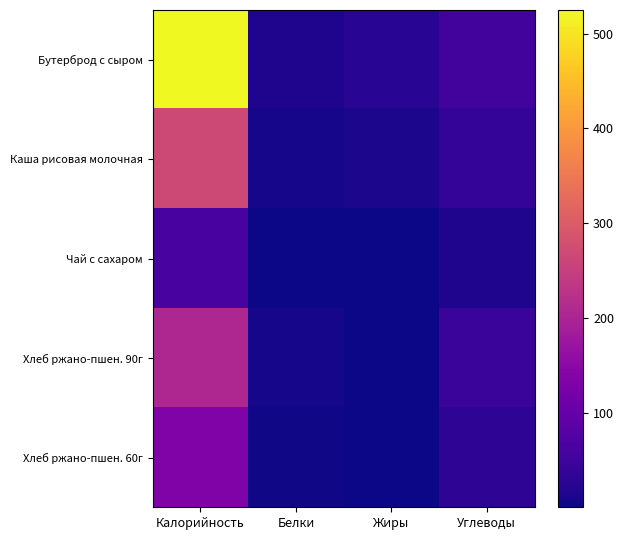

List the series in order of their peak value, lowest first.

Чай с сахаром, Хлеб ржано-пшен. 60г, Хлеб ржано-пшен. 90г, Каша рисовая молочная, Бутерброд с сыром